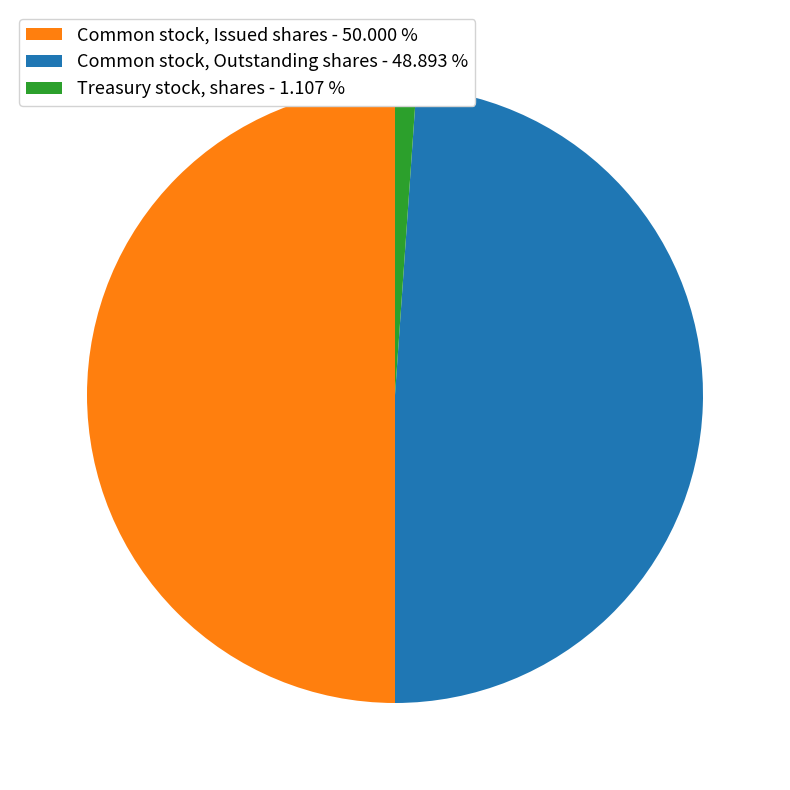

Which category has the biggest portion of the pie?

Common stock, Issued shares